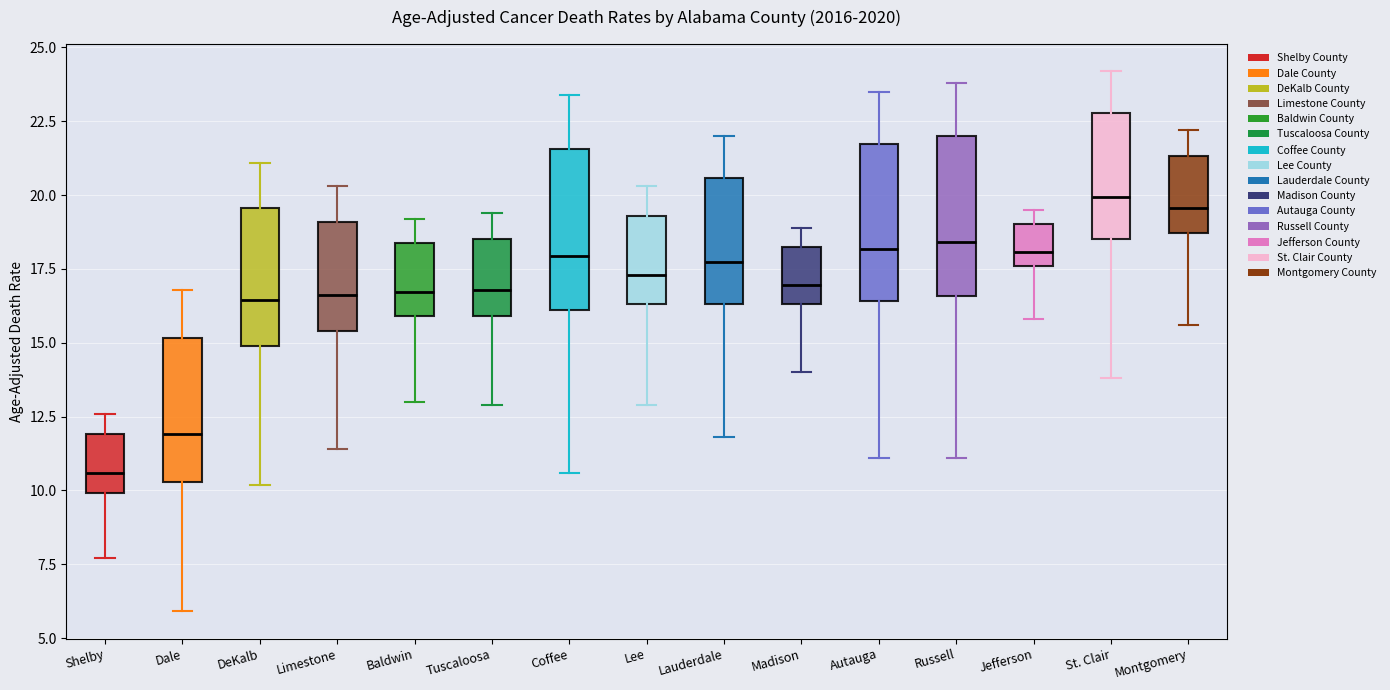

Reading left to right, read every box against the y-axis: the position of its median line, the range the box covers, and the ends of its whiskers. The values are not printed on the chart, so give them approximately, as read against the axis.

Shelby: median 10.5, box 10.0 to 12.0, whiskers 7.5 to 12.5
Dale: median 12.0, box 10.5 to 15.0, whiskers 6.0 to 17.0
DeKalb: median 16.5, box 15.0 to 19.5, whiskers 10.0 to 21.0
Limestone: median 16.5, box 15.5 to 19.0, whiskers 11.5 to 20.5
Baldwin: median 16.5, box 16.0 to 18.5, whiskers 13.0 to 19.0
Tuscaloosa: median 17.0, box 16.0 to 18.5, whiskers 13.0 to 19.5
Coffee: median 18.0, box 16.0 to 21.5, whiskers 10.5 to 23.5
Lee: median 17.5, box 16.5 to 19.5, whiskers 13.0 to 20.5
Lauderdale: median 17.5, box 16.5 to 20.5, whiskers 12.0 to 22.0
Madison: median 17.0, box 16.5 to 18.5, whiskers 14.0 to 19.0
Autauga: median 18.0, box 16.5 to 21.5, whiskers 11.0 to 23.5
Russell: median 18.5, box 16.5 to 22.0, whiskers 11.0 to 24.0
Jefferson: median 18.0, box 17.5 to 19.0, whiskers 16.0 to 19.5
St. Clair: median 20.0, box 18.5 to 23.0, whiskers 14.0 to 24.0
Montgomery: median 19.5, box 18.5 to 21.5, whiskers 15.5 to 22.0